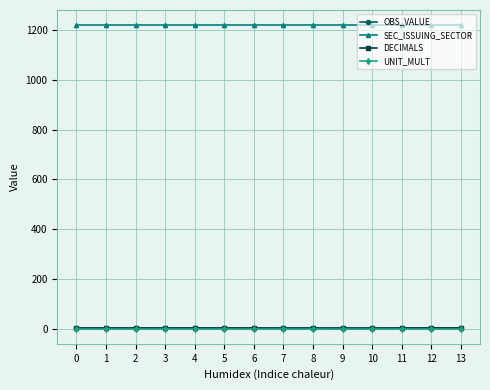

True or false: DECIMALS and SEC_ISSUING_SECTOR cross at least once.

False